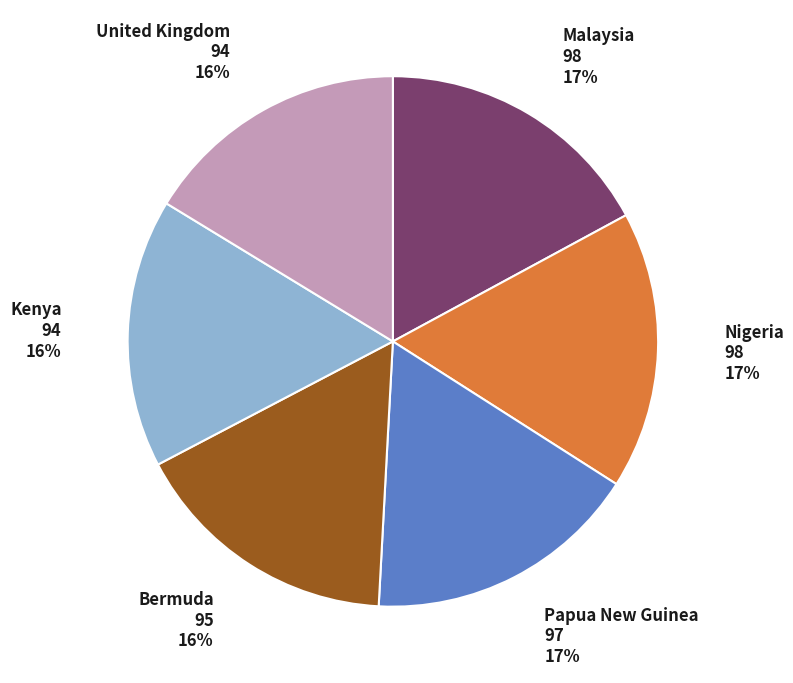

Combined, do Kenya and Bermuda account for over 50%?

No